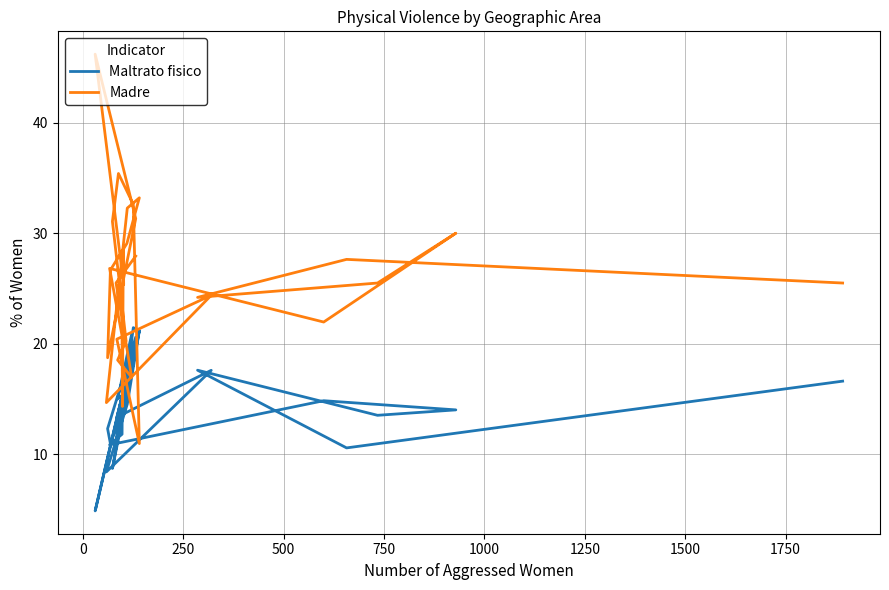

Where is the first local minimum for Madre?

250